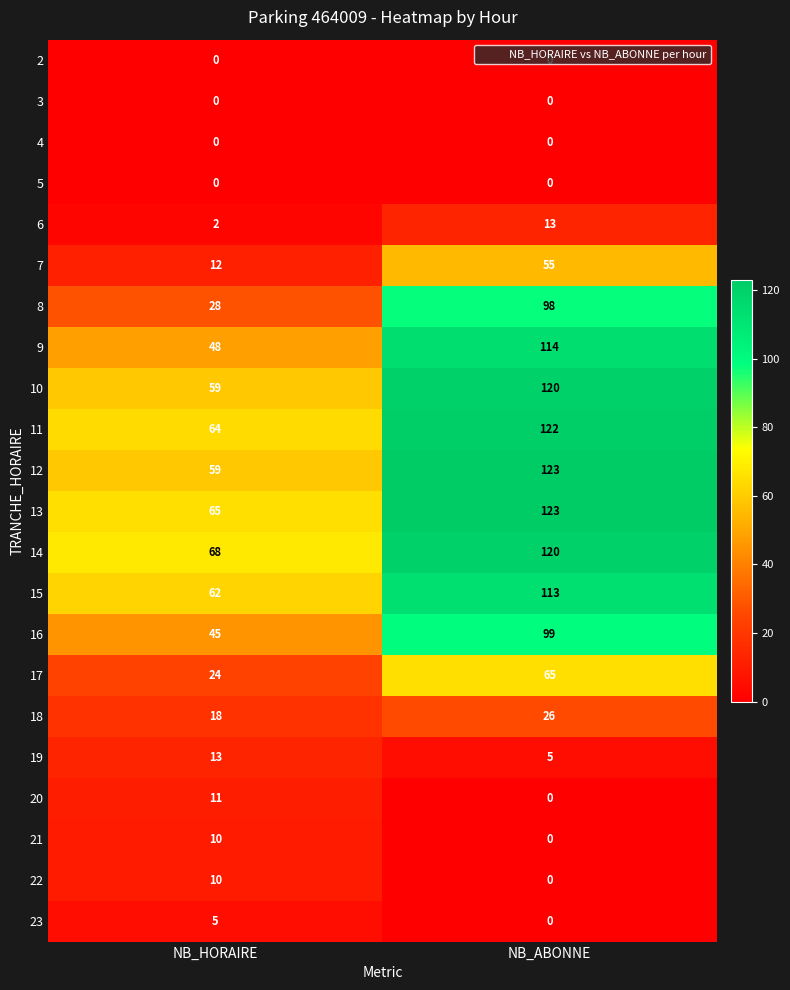

Read the 13 value at NB_ABONNE.

123